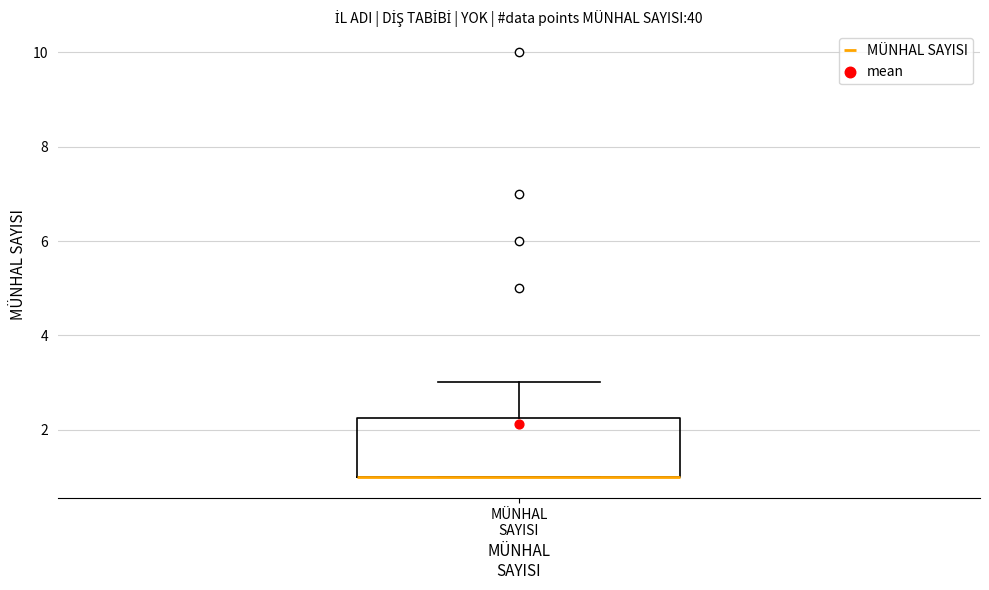

Transcribe this box plot: give where the median line is, the range the box spans, and where the two whiskers end, as read against the y-axis. The values are not printed on the chart, so give them approximately, as read against the axis.

median 1.0 (drawn on the box's lower edge), box 1.0 to 2.2, whiskers 1.0 to 3.0